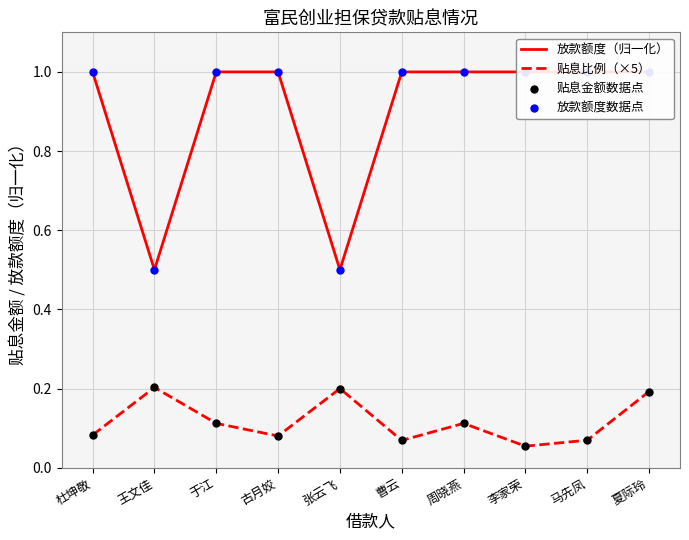

Which series has the widest spread of Y values?

放款额度（归一化）